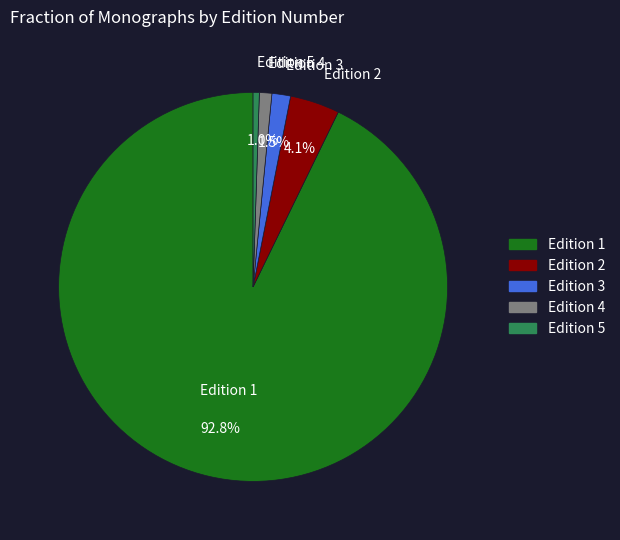

What percentage is NOT represented by Edition 3?

98.5%